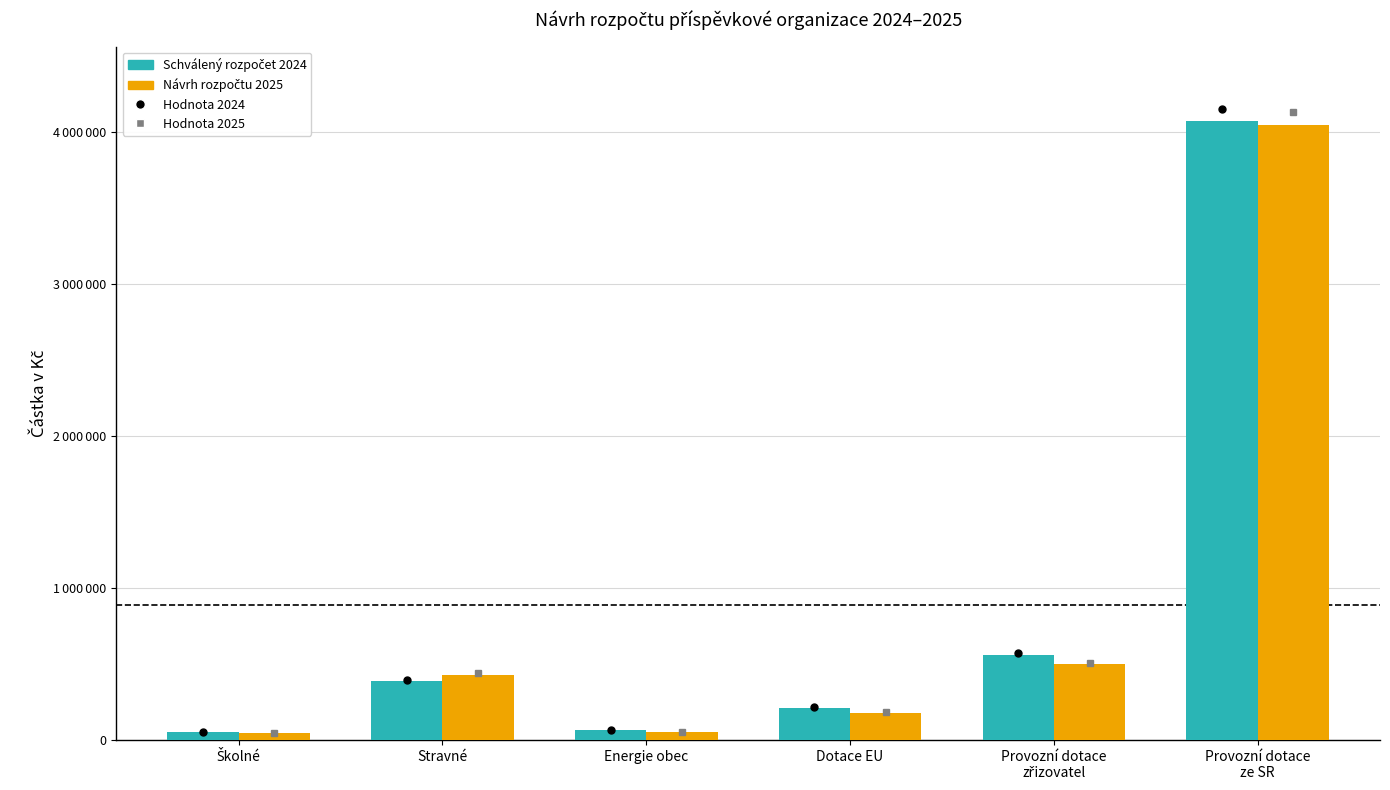

Are the bars grouped side by side (vs. stacked)?

Yes